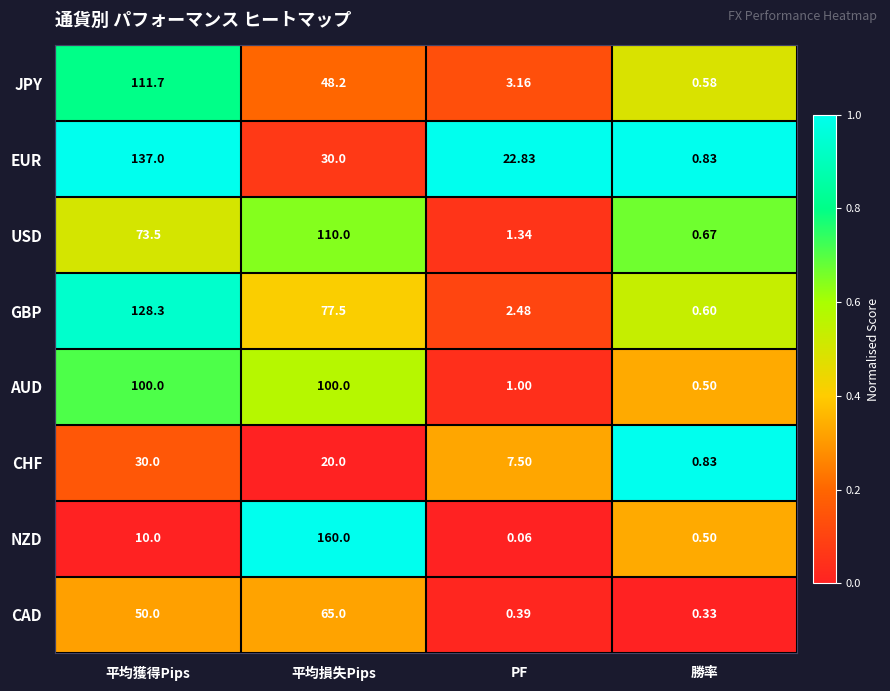

At which category is the sum across all series the highest?

平均獲得Pips